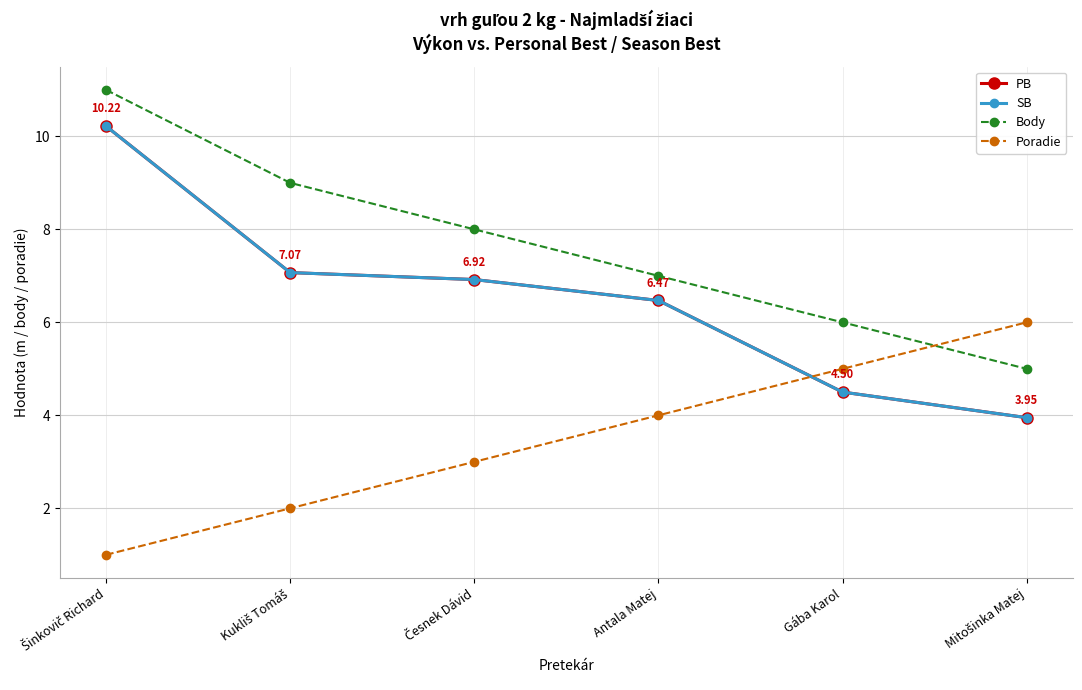

What is the label of the 1st point from the right?

Mitošinka Matej